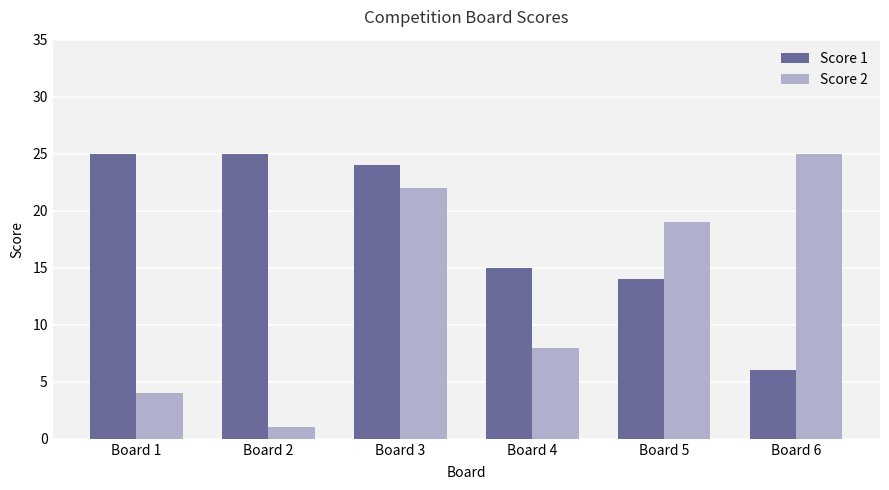

How many bars are there in each group?

2